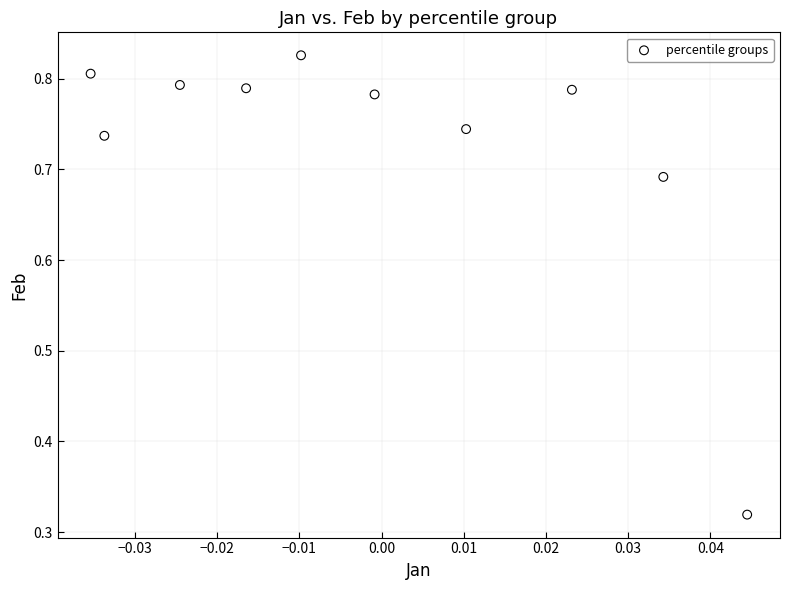

What is the range of Y values (max minus min)?

0.5